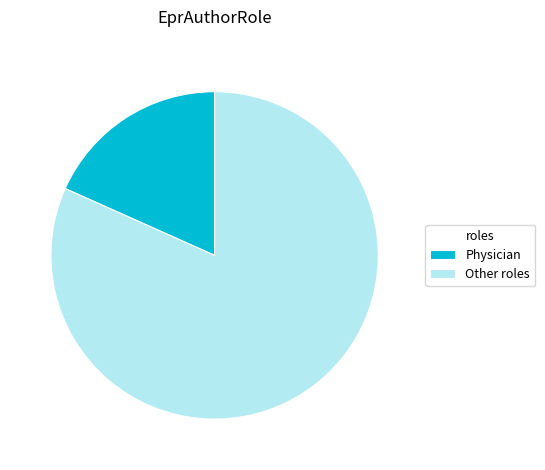

How many slices are in this pie chart?

2